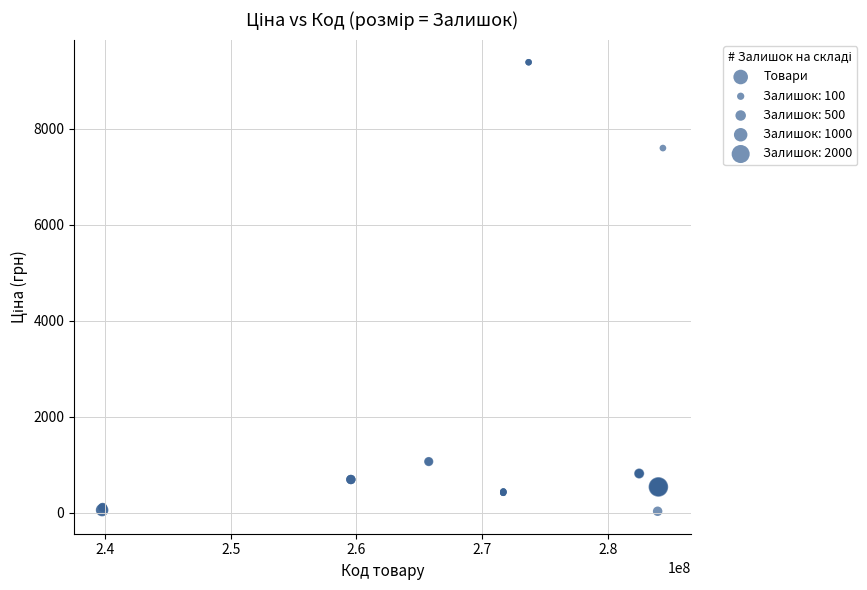

What Y value in the scatter plot is closest to 4708?

7596.5